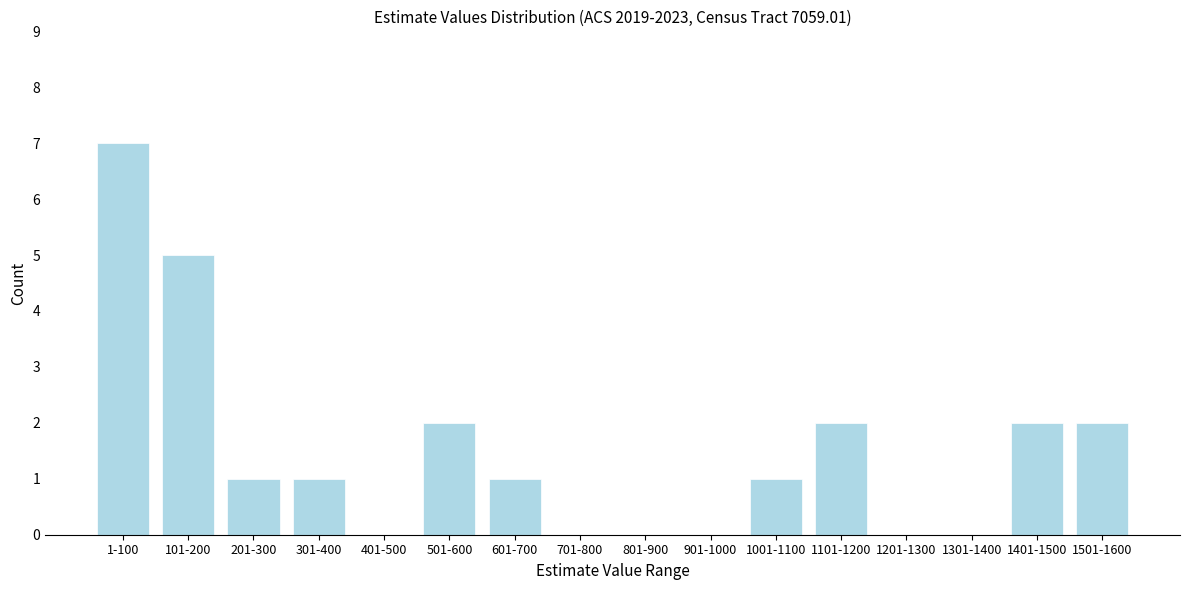

Reading left to right, what are all the values shown in this chart?

1-100=7	101-200=5	201-300=1	301-400=1	401-500=0	501-600=2	601-700=1	701-800=0	801-900=0	901-1000=0	1001-1100=1	1101-1200=2	1201-1300=0	1301-1400=0	1401-1500=2	1501-1600=2